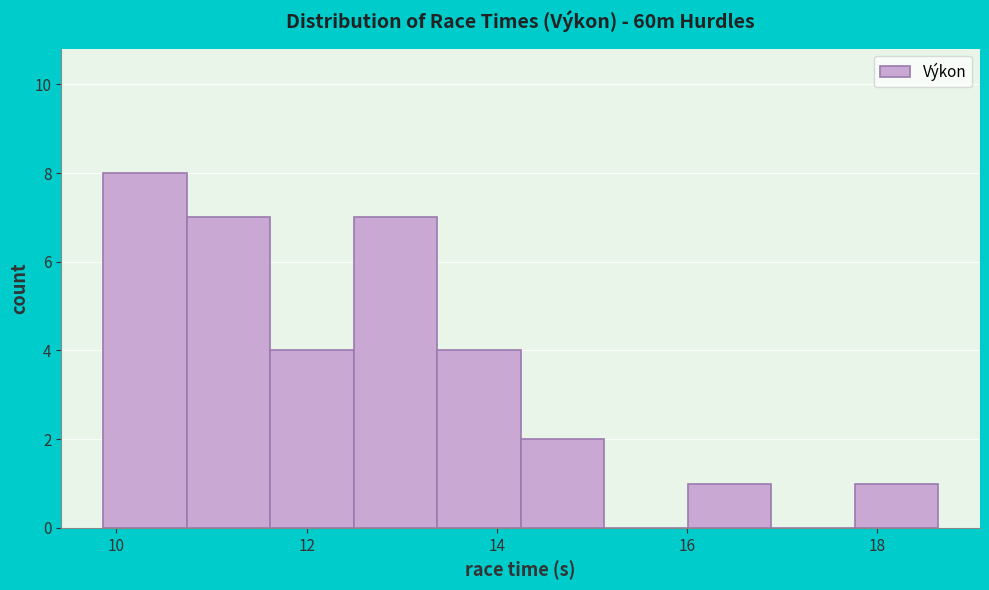

How tall is the bar that spans 9.8 to 10.8 on the x-axis? Neither the bar edges nor the heights are printed on the chart, so give them approximately, as read against the axes.

8